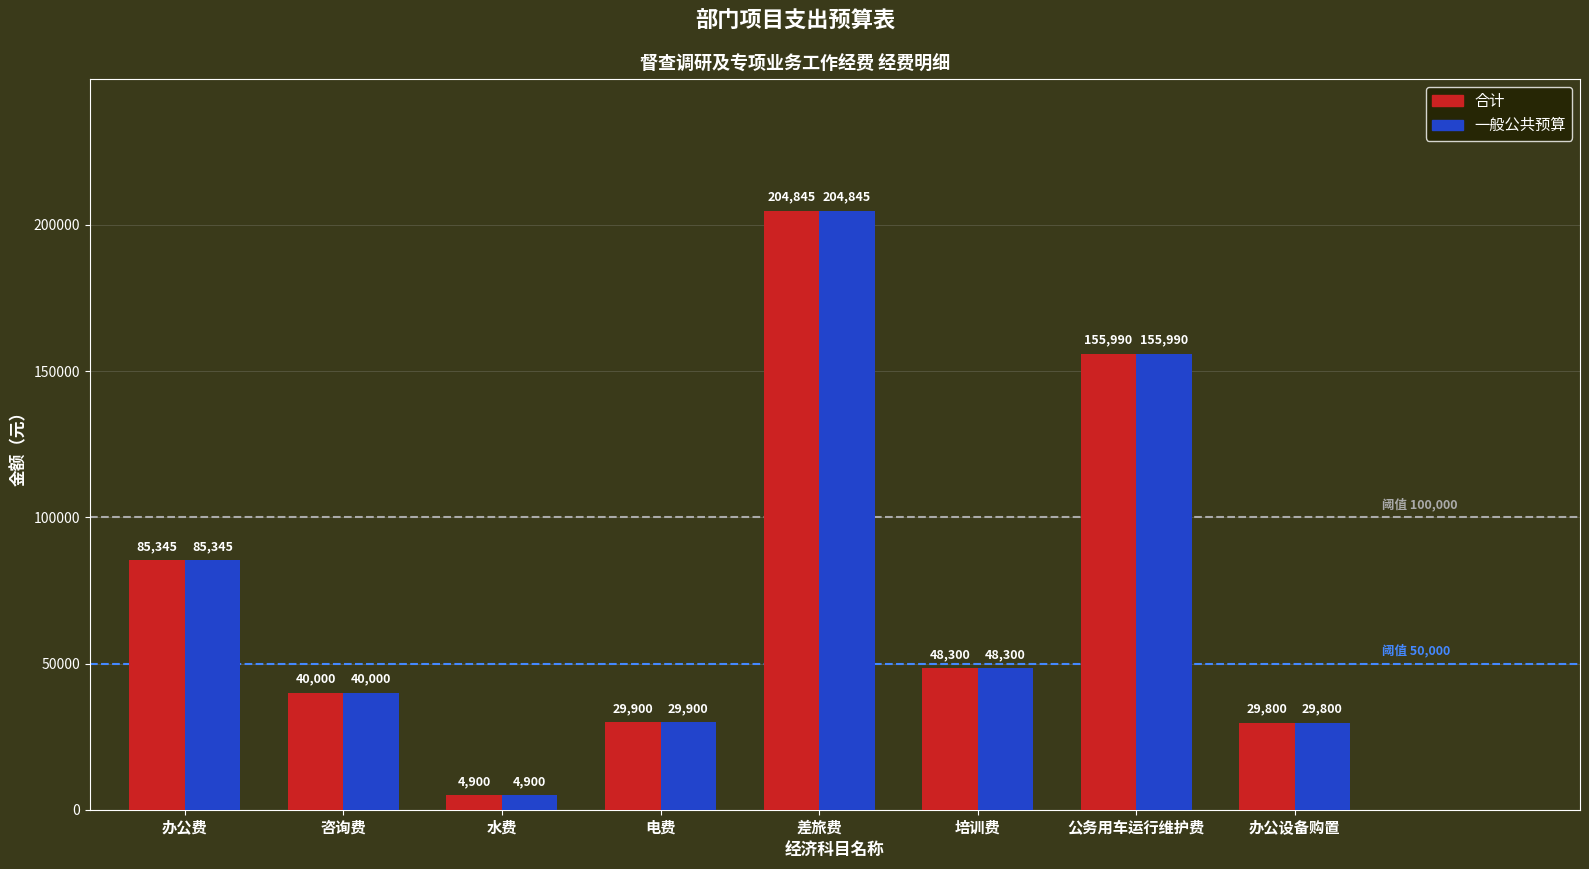

Where does the 一般公共预算 series first go above 48300?

办公费